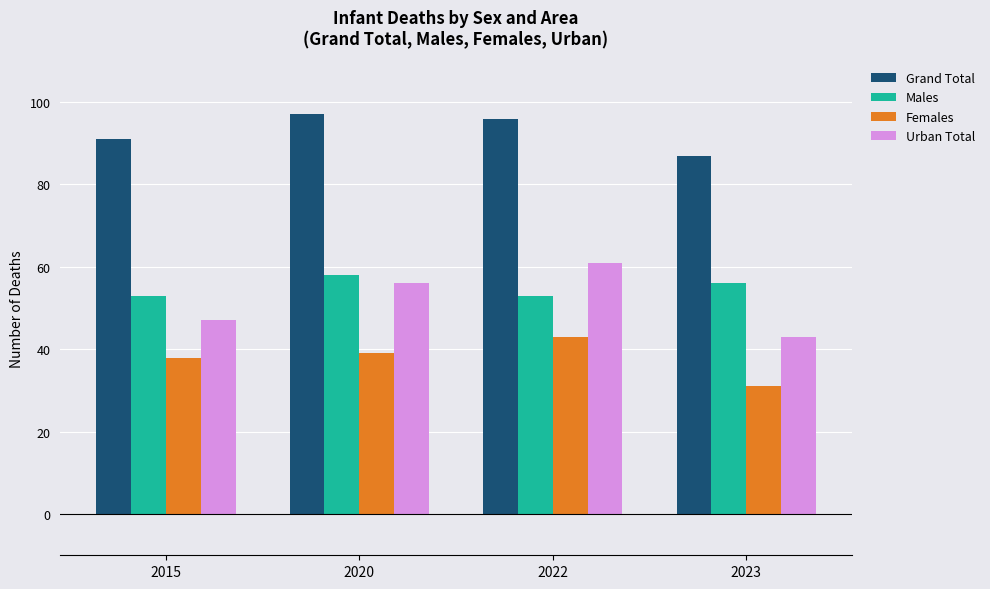

How many groups of bars are there?

4